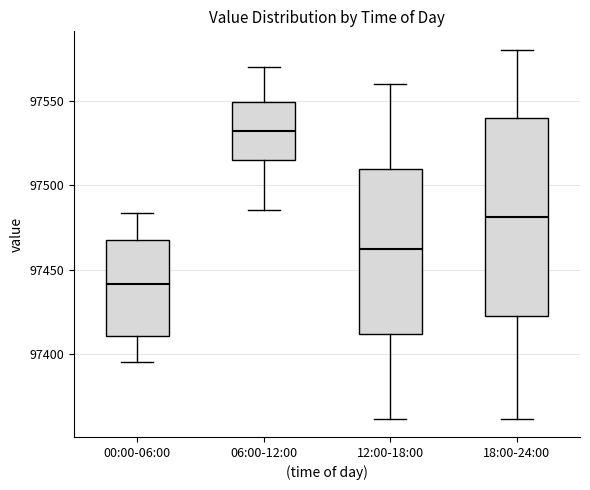

Comparing the boxes themselves (not the whiskers), which one is the tallest?

18:00-24:00